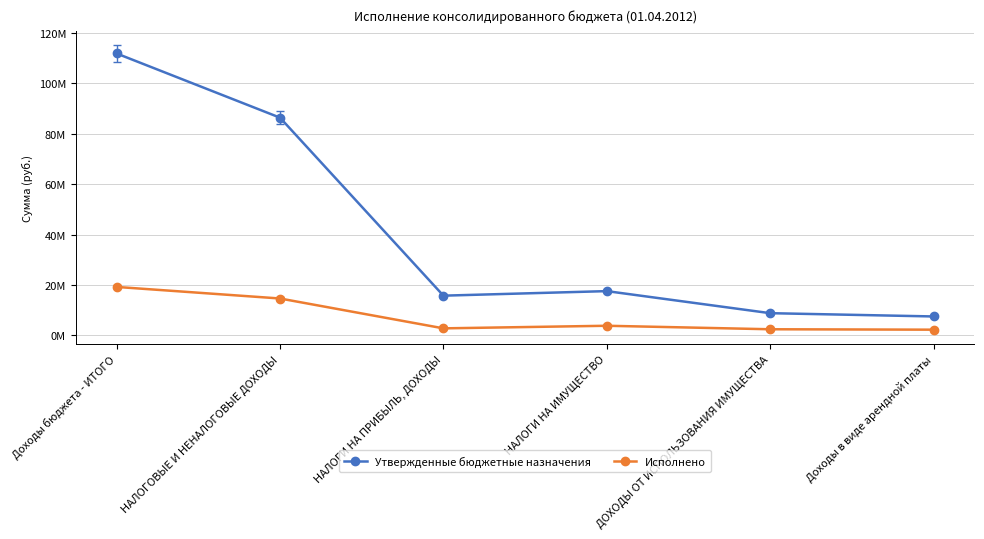

Rank the series by their maximum value, from highest to lowest.

Утвержденные бюджетные назначения, Исполнено